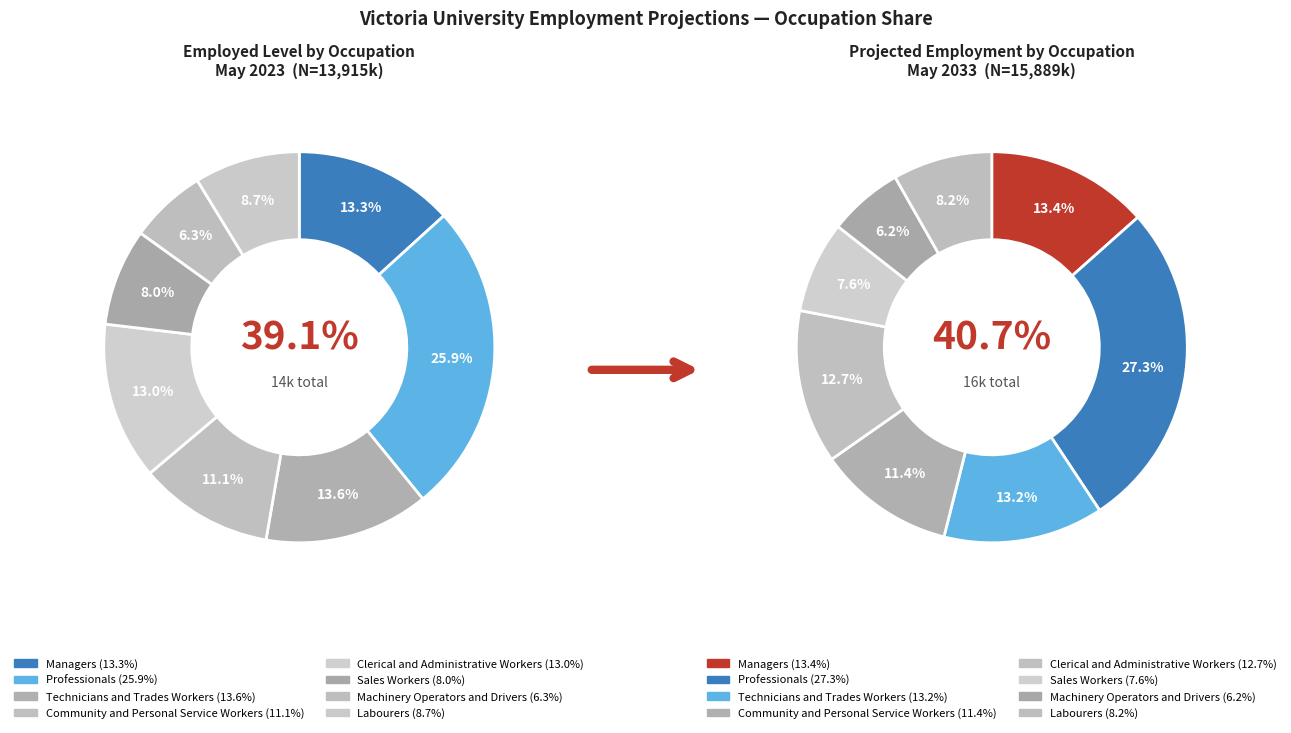

Which category has the smallest portion of the pie?

Machinery Operators and Drivers